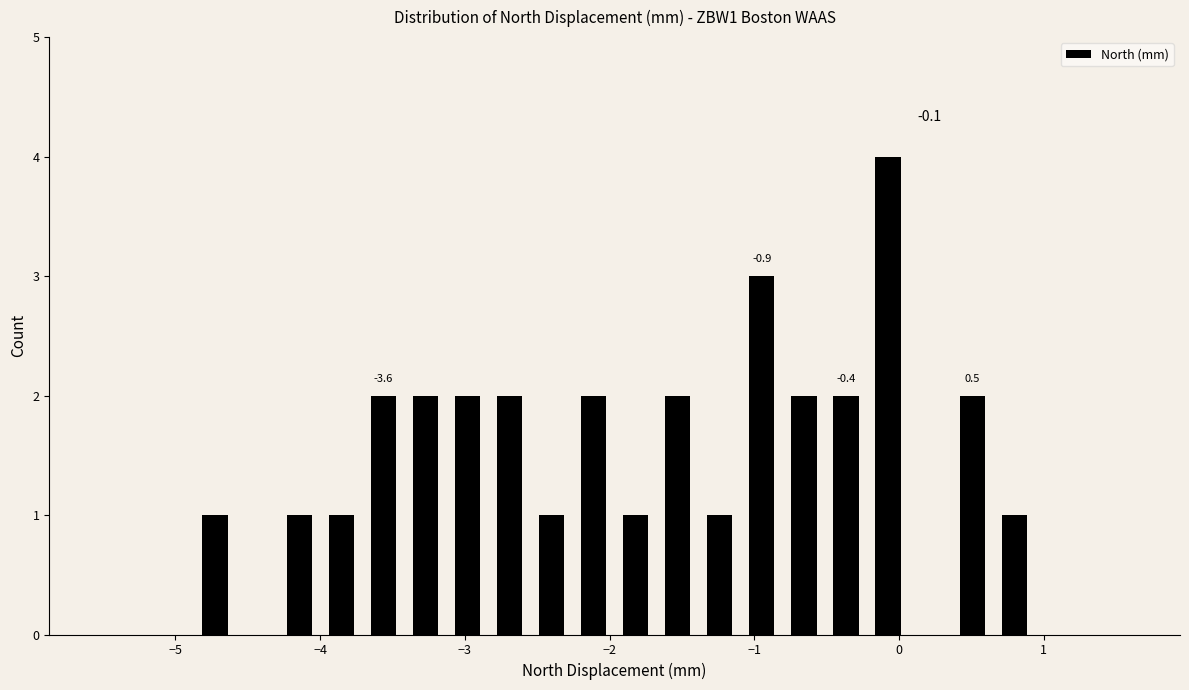

Read against the x-axis, roughly where is the centre of the tallest bar?

-0.1